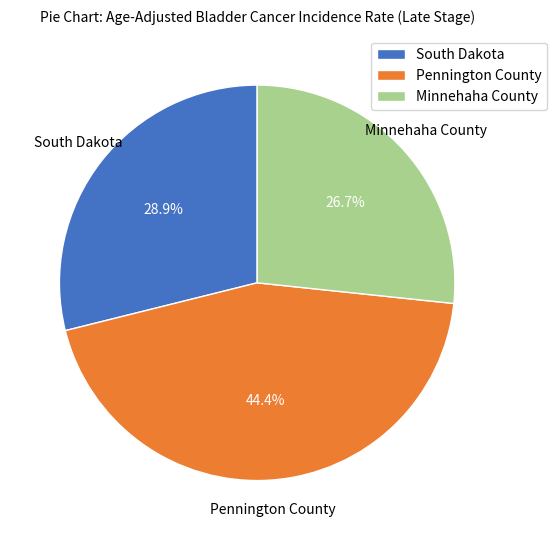

Is the sum of Pennington County and Minnehaha County greater than half?

Yes